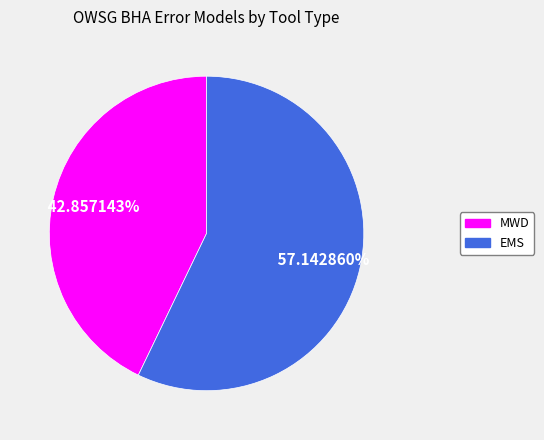

How much of the chart is everything except MWD?

57.1%